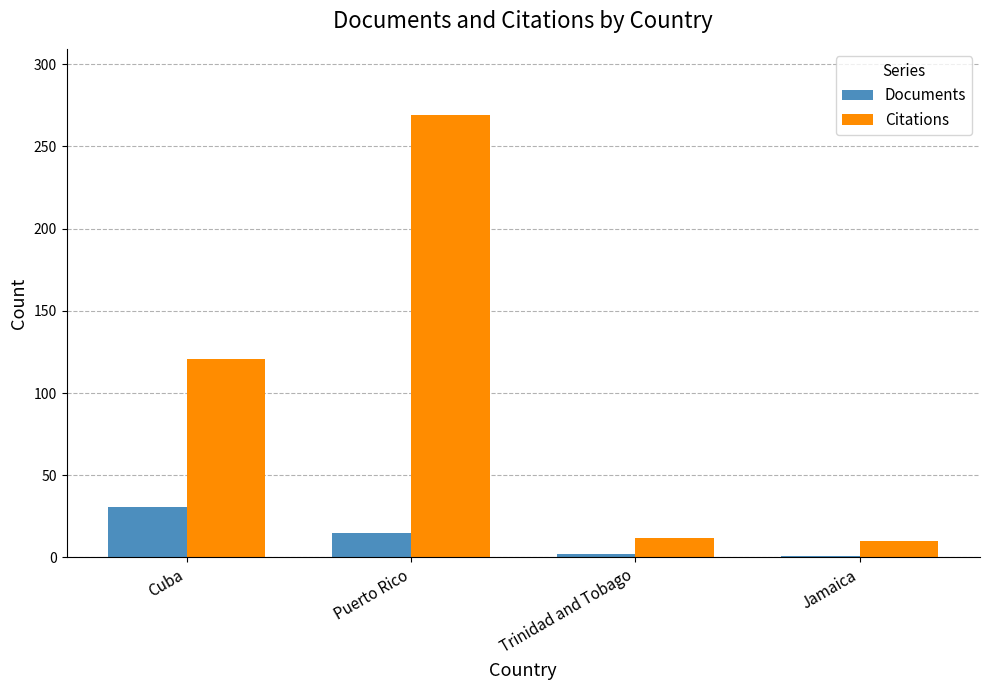

Is the value of Documents at Puerto Rico greater than the value of Citations at Puerto Rico?

No